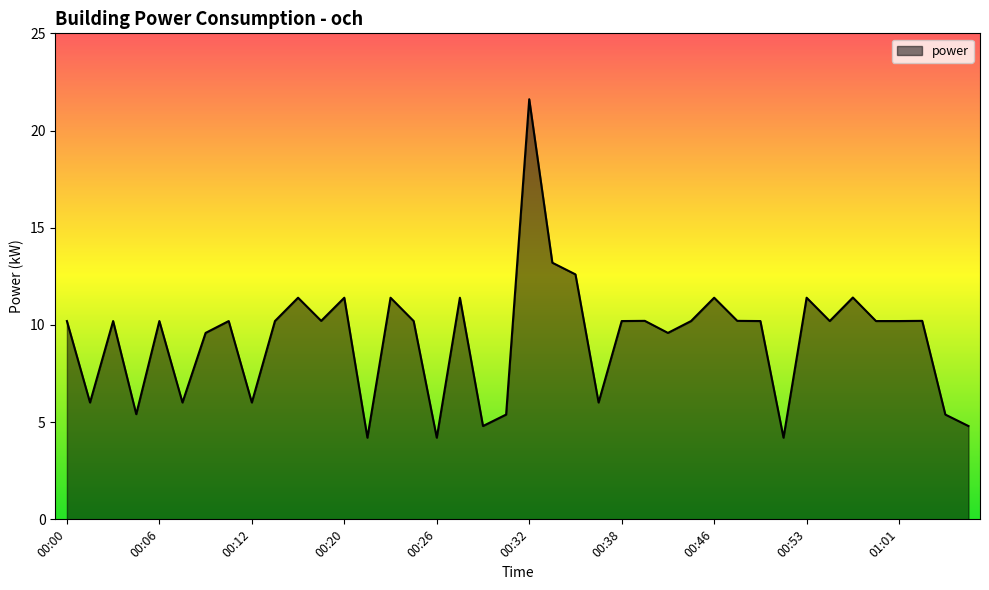

How many lines are shown in the chart?

1